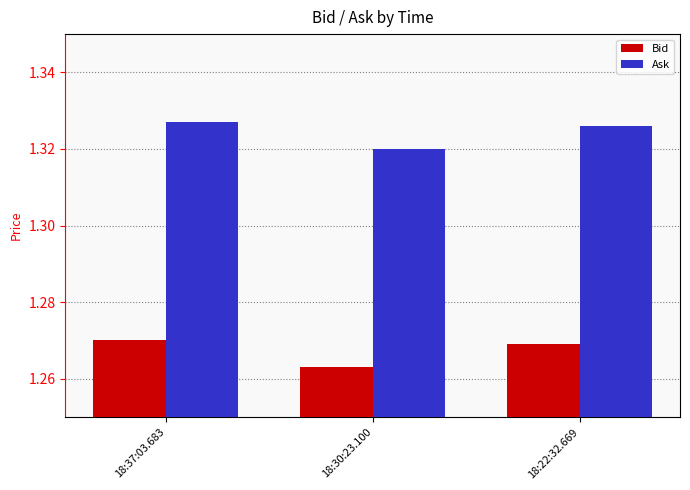

True or false: Bid has a value of 2.2 at 18:37:03.683.

False